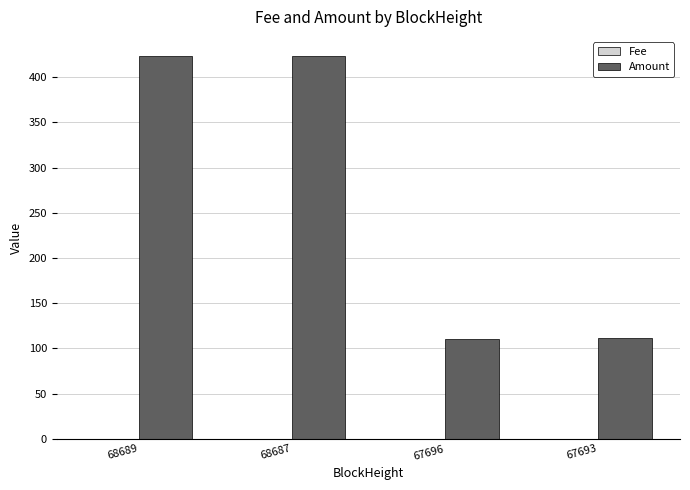

What is the sum of all Amount values?

1069.5